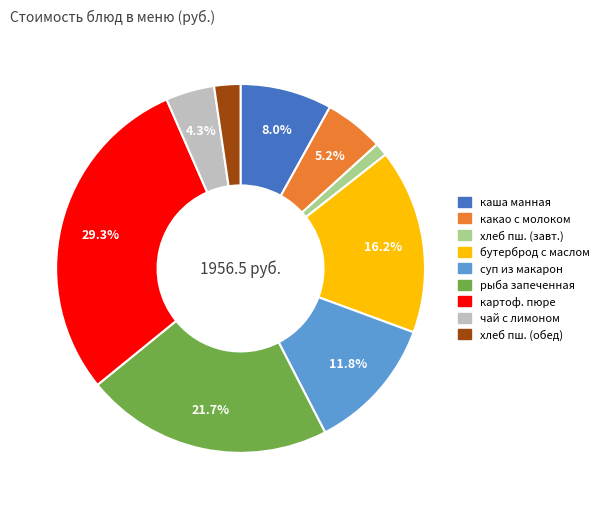

Is there any slice that represents more than half of the pie?

No